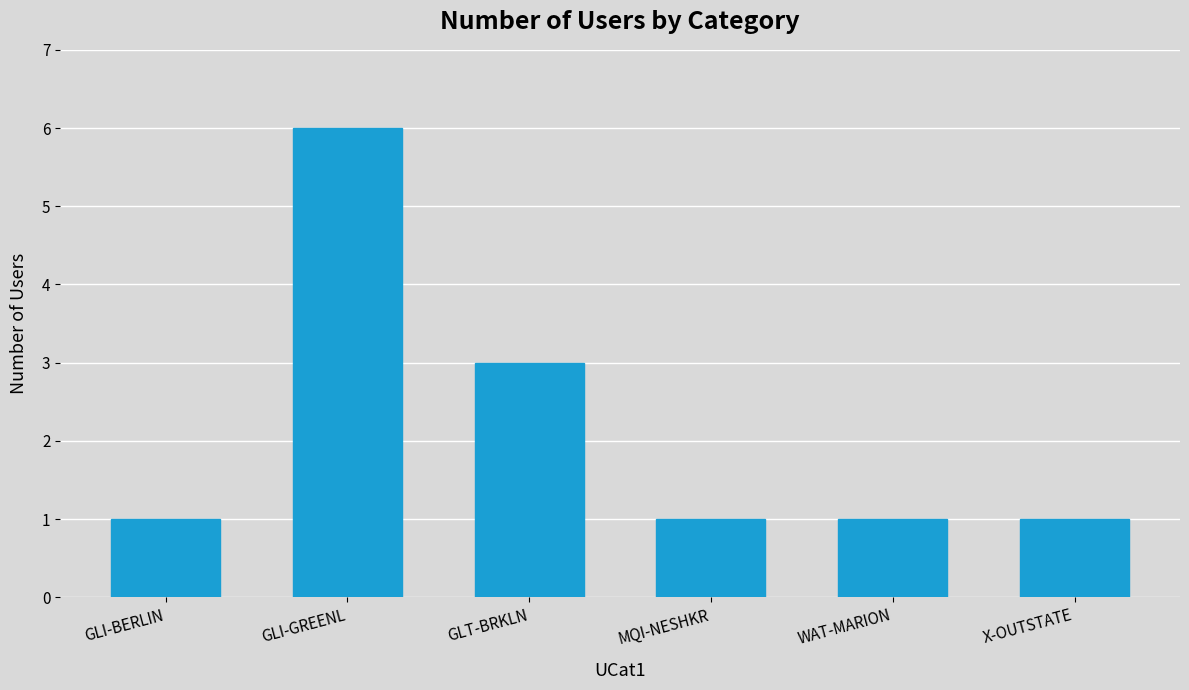

What is the difference between the maximum and minimum values?

5